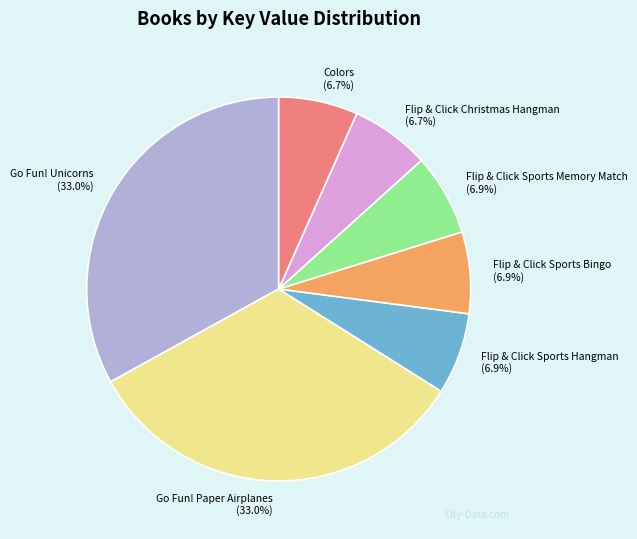

Combined, do Go Fun! Unicorns and Flip & Click Sports Bingo account for over 50%?

No